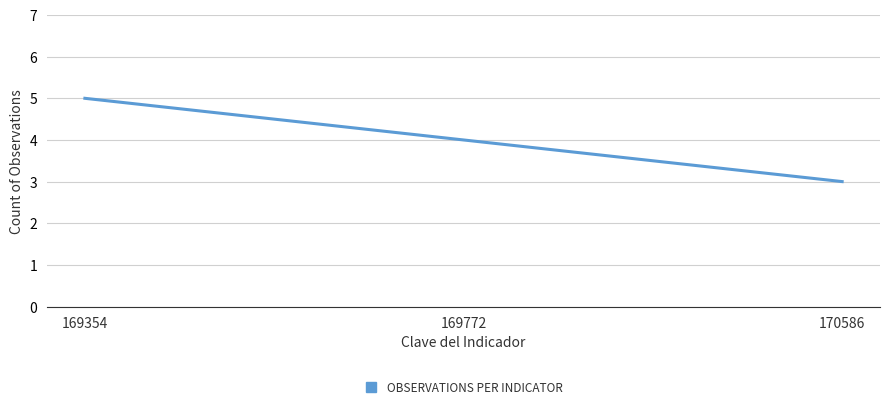

Does the chart have visible grid lines?

Yes